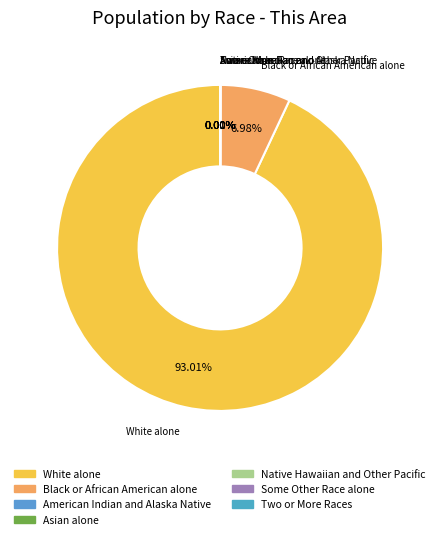

To the nearest percent, what is the combined percentage of White alone and Black or African American alone?

100%